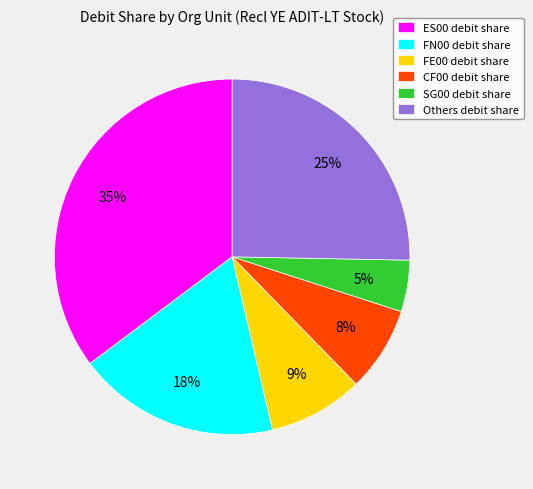

What is the ratio of the value at SG00 debit share to the value at FN00 debit share?

0.3